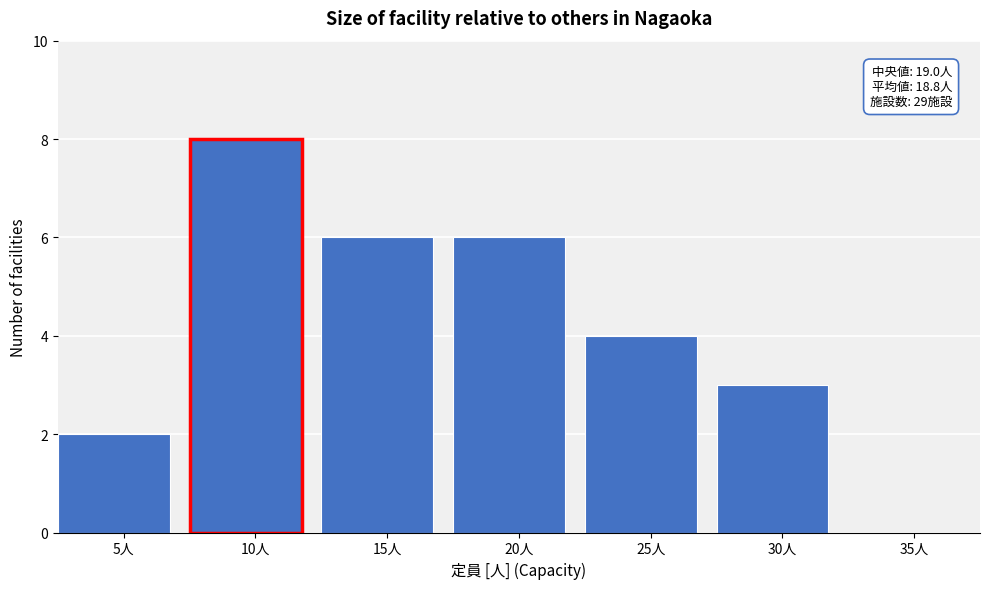

Reading left to right, what are all the values shown in this chart?

5人=2	10人=8	15人=6	20人=6	25人=4	30人=3	35人=0